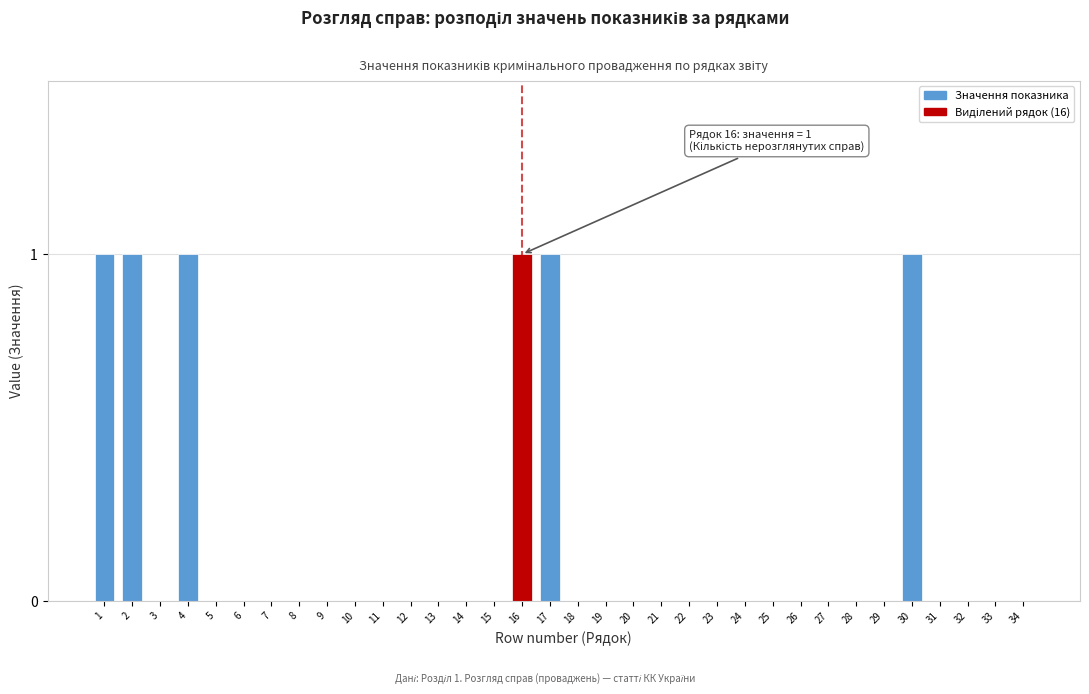

The chart shows a value of -1 at 15. True or false?

False